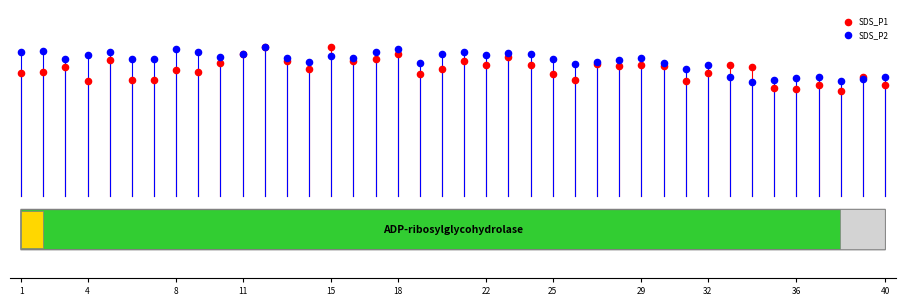

What are all the series names shown in the legend?

SDS_P1, SDS_P2